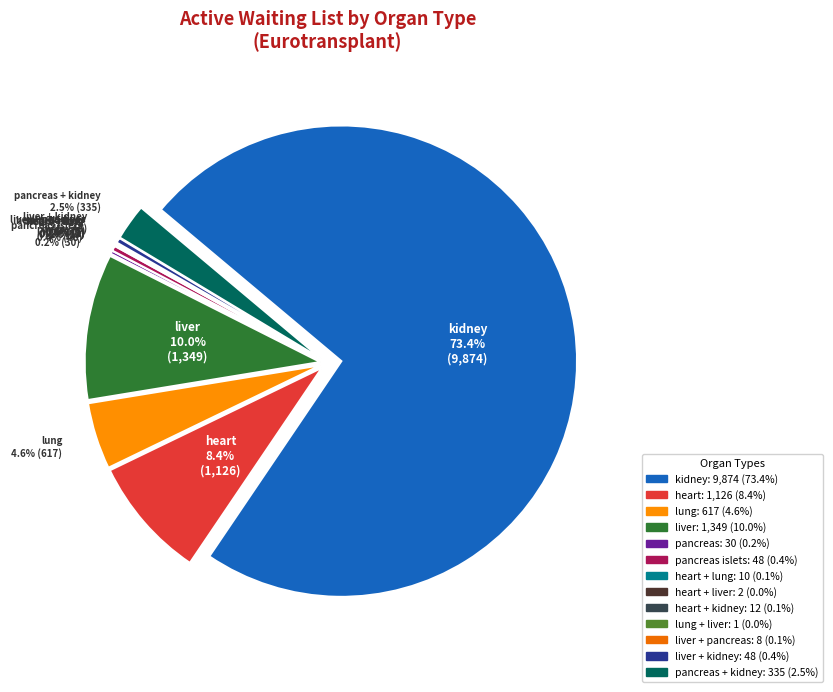

Does kidney represent more than half of the total?

Yes